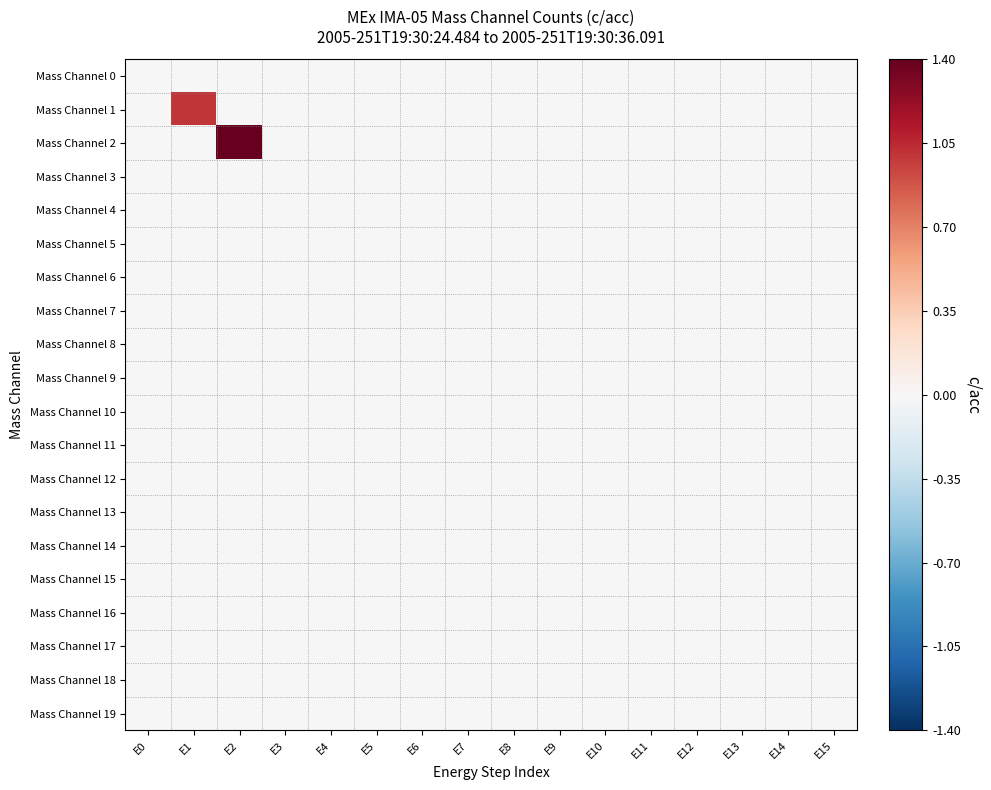

Reading left to right, transcribe all the data shown in this chart.

Mass Channel 0: E0=0	E1=0	E2=0	E3=0	E4=0	E5=0	E6=0	E7=0	E8=0	E9=0	E10=0	E11=0	E12=0	E13=0	E14=0	E15=0
Mass Channel 1: E0=0	E1=1	E2=0	E3=0	E4=0	E5=0	E6=0	E7=0	E8=0	E9=0	E10=0	E11=0	E12=0	E13=0	E14=0	E15=0
Mass Channel 2: E0=0	E1=0	E2=24	E3=0	E4=0	E5=0	E6=0	E7=0	E8=0	E9=0	E10=0	E11=0	E12=0	E13=0	E14=0	E15=0
Mass Channel 3: E0=0	E1=0	E2=0	E3=0	E4=0	E5=0	E6=0	E7=0	E8=0	E9=0	E10=0	E11=0	E12=0	E13=0	E14=0	E15=0
Mass Channel 4: E0=0	E1=0	E2=0	E3=0	E4=0	E5=0	E6=0	E7=0	E8=0	E9=0	E10=0	E11=0	E12=0	E13=0	E14=0	E15=0
Mass Channel 5: E0=0	E1=0	E2=0	E3=0	E4=0	E5=0	E6=0	E7=0	E8=0	E9=0	E10=0	E11=0	E12=0	E13=0	E14=0	E15=0
Mass Channel 6: E0=0	E1=0	E2=0	E3=0	E4=0	E5=0	E6=0	E7=0	E8=0	E9=0	E10=0	E11=0	E12=0	E13=0	E14=0	E15=0
Mass Channel 7: E0=0	E1=0	E2=0	E3=0	E4=0	E5=0	E6=0	E7=0	E8=0	E9=0	E10=0	E11=0	E12=0	E13=0	E14=0	E15=0
Mass Channel 8: E0=0	E1=0	E2=0	E3=0	E4=0	E5=0	E6=0	E7=0	E8=0	E9=0	E10=0	E11=0	E12=0	E13=0	E14=0	E15=0
Mass Channel 9: E0=0	E1=0	E2=0	E3=0	E4=0	E5=0	E6=0	E7=0	E8=0	E9=0	E10=0	E11=0	E12=0	E13=0	E14=0	E15=0
Mass Channel 10: E0=0	E1=0	E2=0	E3=0	E4=0	E5=0	E6=0	E7=0	E8=0	E9=0	E10=0	E11=0	E12=0	E13=0	E14=0	E15=0
Mass Channel 11: E0=0	E1=0	E2=0	E3=0	E4=0	E5=0	E6=0	E7=0	E8=0	E9=0	E10=0	E11=0	E12=0	E13=0	E14=0	E15=0
Mass Channel 12: E0=0	E1=0	E2=0	E3=0	E4=0	E5=0	E6=0	E7=0	E8=0	E9=0	E10=0	E11=0	E12=0	E13=0	E14=0	E15=0
Mass Channel 13: E0=0	E1=0	E2=0	E3=0	E4=0	E5=0	E6=0	E7=0	E8=0	E9=0	E10=0	E11=0	E12=0	E13=0	E14=0	E15=0
Mass Channel 14: E0=0	E1=0	E2=0	E3=0	E4=0	E5=0	E6=0	E7=0	E8=0	E9=0	E10=0	E11=0	E12=0	E13=0	E14=0	E15=0
Mass Channel 15: E0=0	E1=0	E2=0	E3=0	E4=0	E5=0	E6=0	E7=0	E8=0	E9=0	E10=0	E11=0	E12=0	E13=0	E14=0	E15=0
Mass Channel 16: E0=0	E1=0	E2=0	E3=0	E4=0	E5=0	E6=0	E7=0	E8=0	E9=0	E10=0	E11=0	E12=0	E13=0	E14=0	E15=0
Mass Channel 17: E0=0	E1=0	E2=0	E3=0	E4=0	E5=0	E6=0	E7=0	E8=0	E9=0	E10=0	E11=0	E12=0	E13=0	E14=0	E15=0
Mass Channel 18: E0=0	E1=0	E2=0	E3=0	E4=0	E5=0	E6=0	E7=0	E8=0	E9=0	E10=0	E11=0	E12=0	E13=0	E14=0	E15=0
Mass Channel 19: E0=0	E1=0	E2=0	E3=0	E4=0	E5=0	E6=0	E7=0	E8=0	E9=0	E10=0	E11=0	E12=0	E13=0	E14=0	E15=0